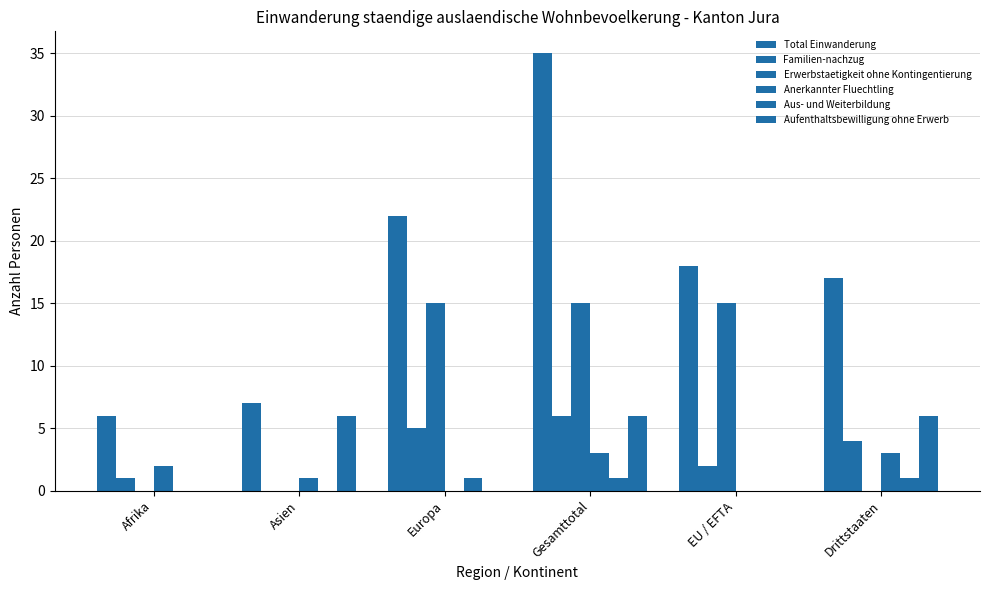

Does the chart contain stacked bars?

No